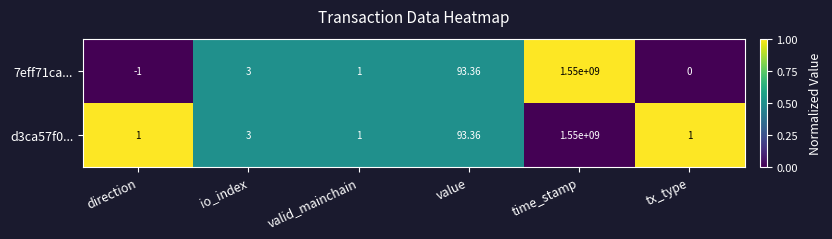

Where is 7eff71ca... nearest to the value 774999999?

value